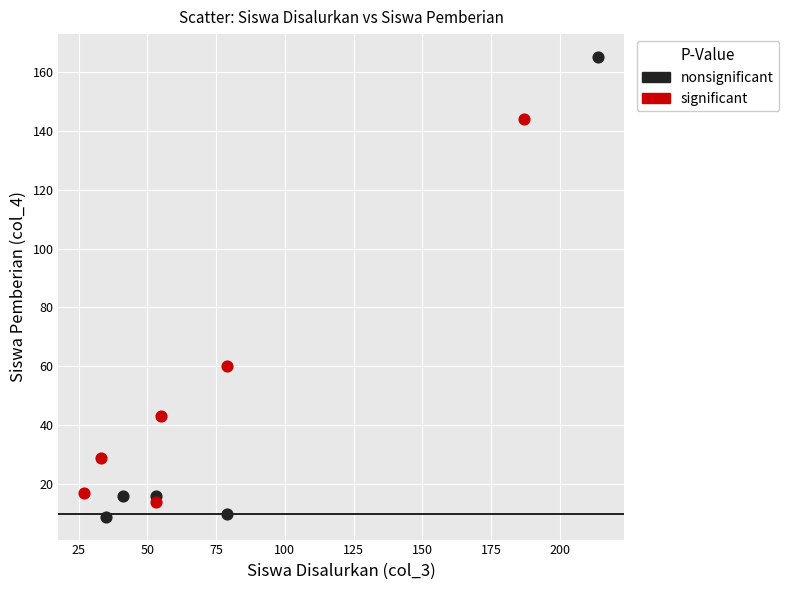

Which series contains the highest Y value?

nonsignificant